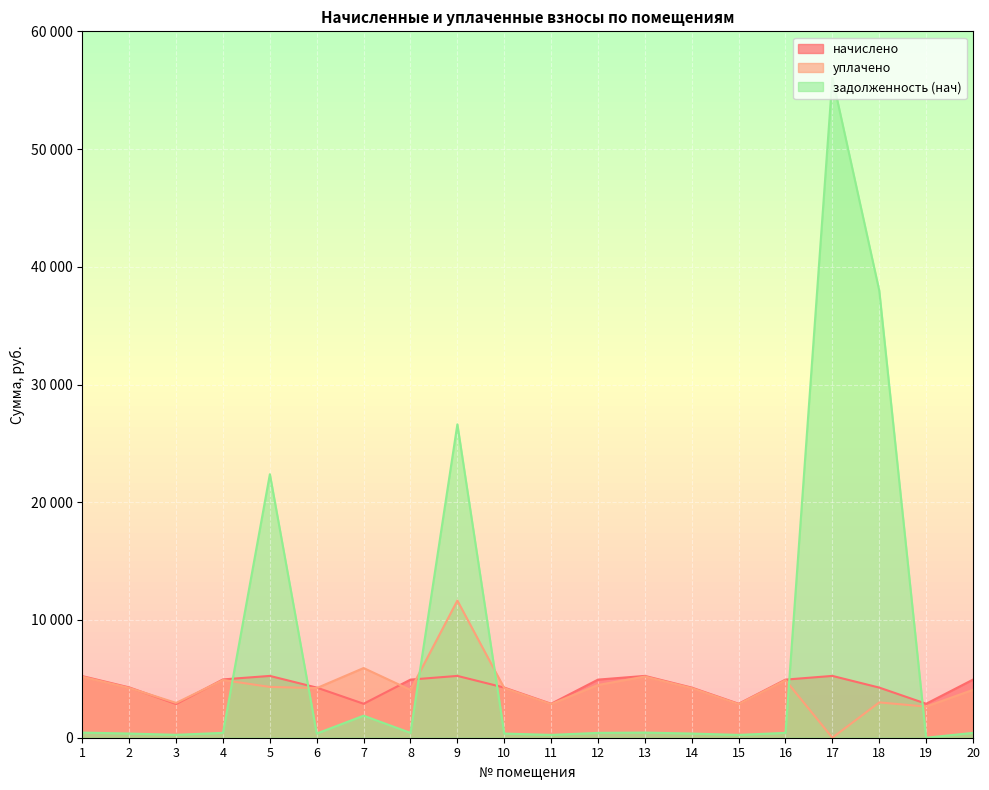

Where does the начислено series first go above 4935?

1